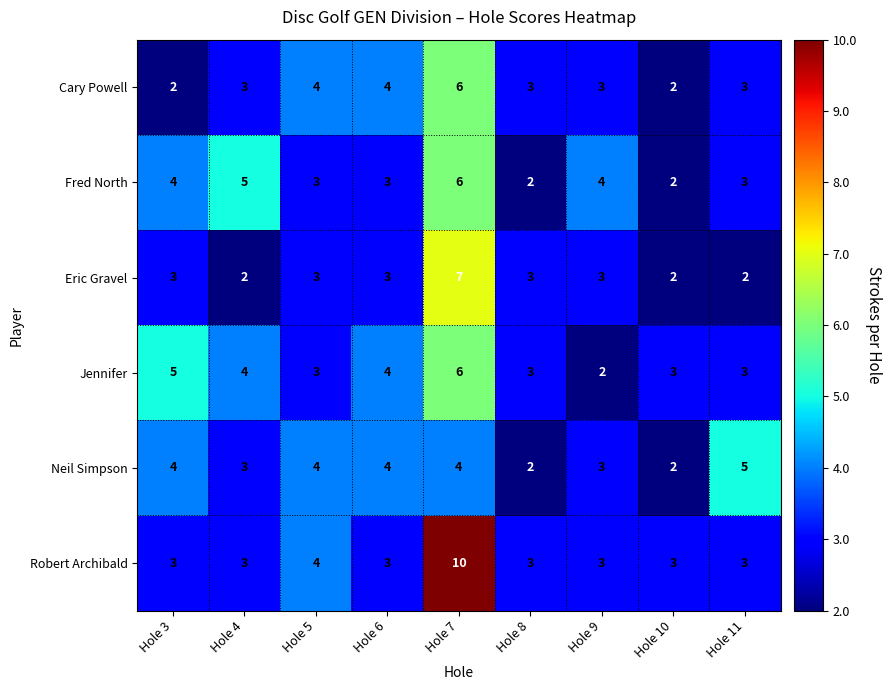

What is the total value across all series at Hole 5?

21